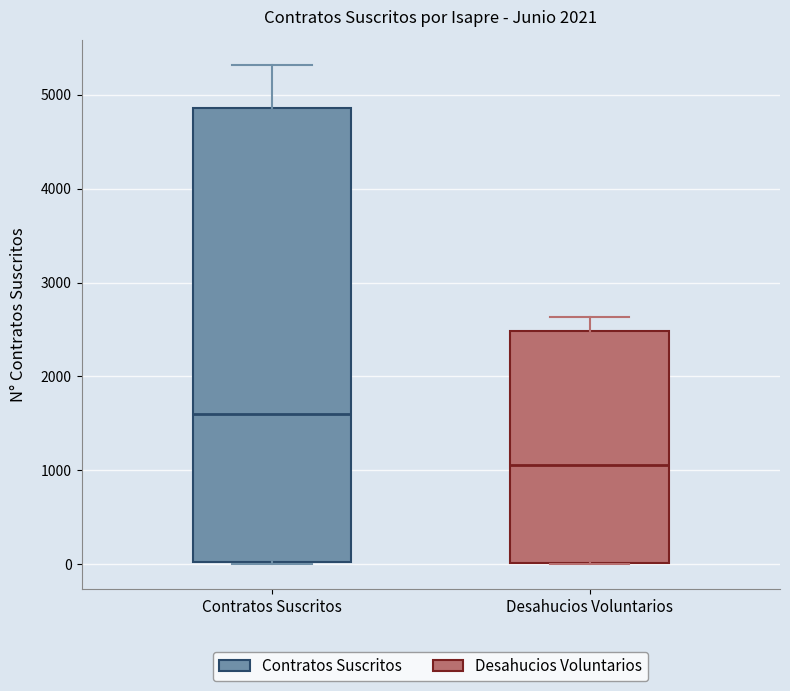

Reading left to right, read every box against the y-axis: the position of its median line, the range the box covers, and the ends of its whiskers. The values are not printed on the chart, so give them approximately, as read against the axis.

Contratos Suscritos: median 1600, box 0 to 4900, whiskers 0 to 5300
Desahucios Voluntarios: median 1100, box 0 to 2500, whiskers 0 to 2600